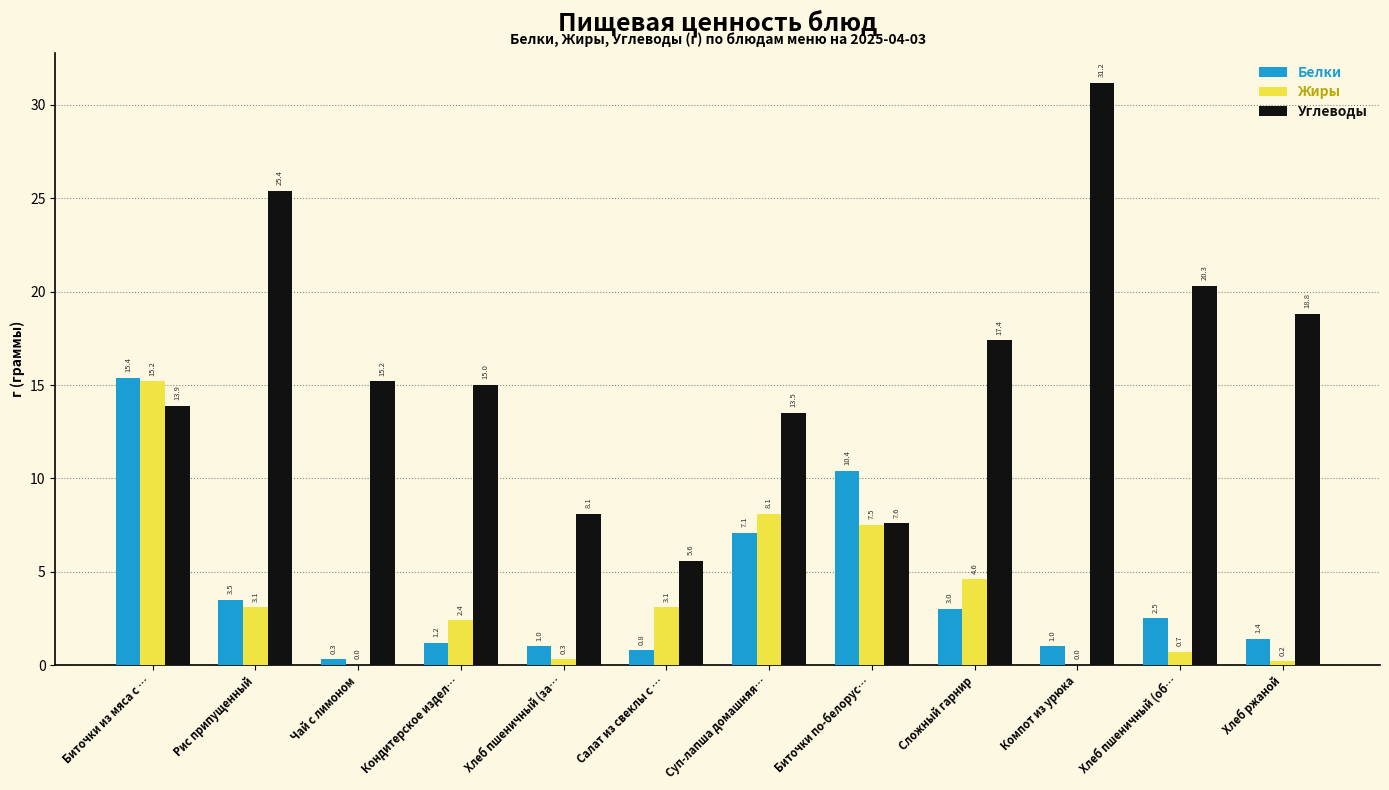

What is the sum of the Белки values at Кондитерское издел… and Сложный гарнир?

4.2